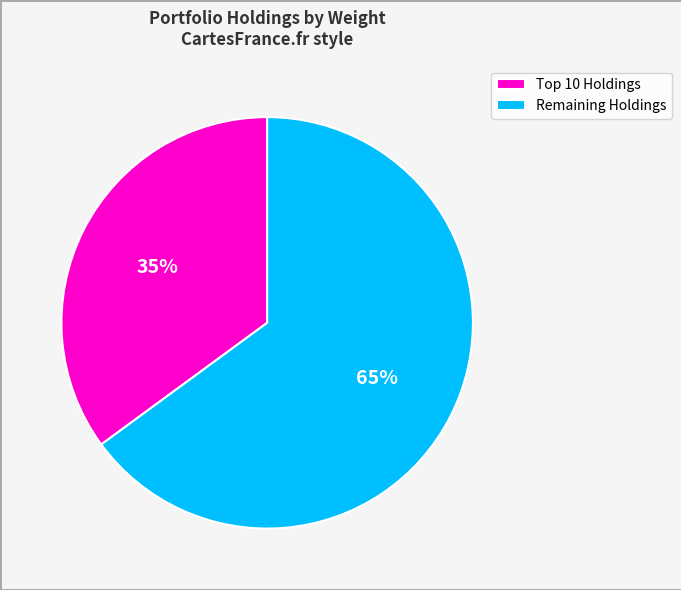

To the nearest percent, what portion does Remaining Holdings represent?

65%